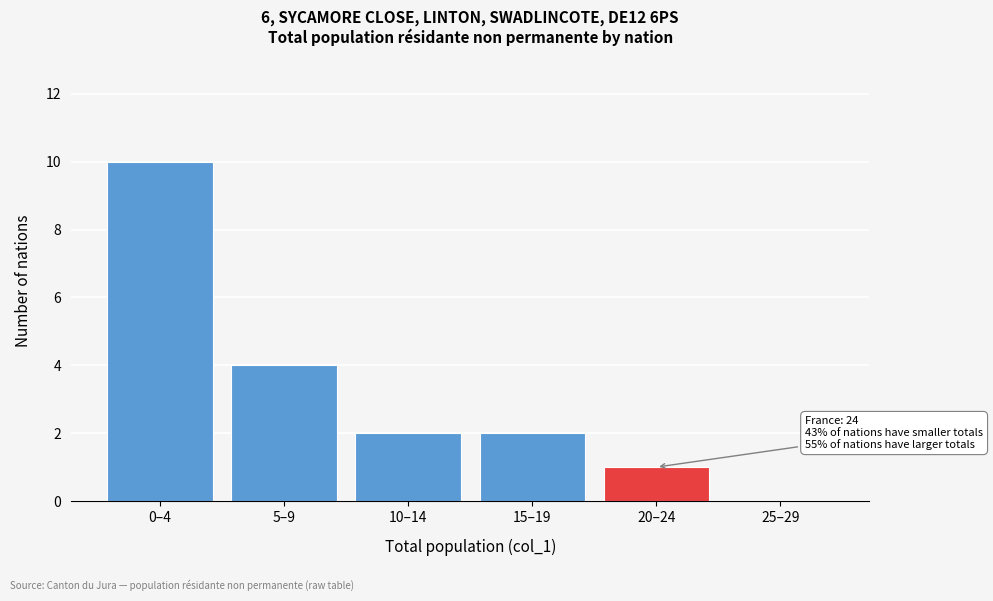

Reading right to left, what are all the values shown in this chart?

25–29=0	20–24=1	15–19=2	10–14=2	5–9=4	0–4=10